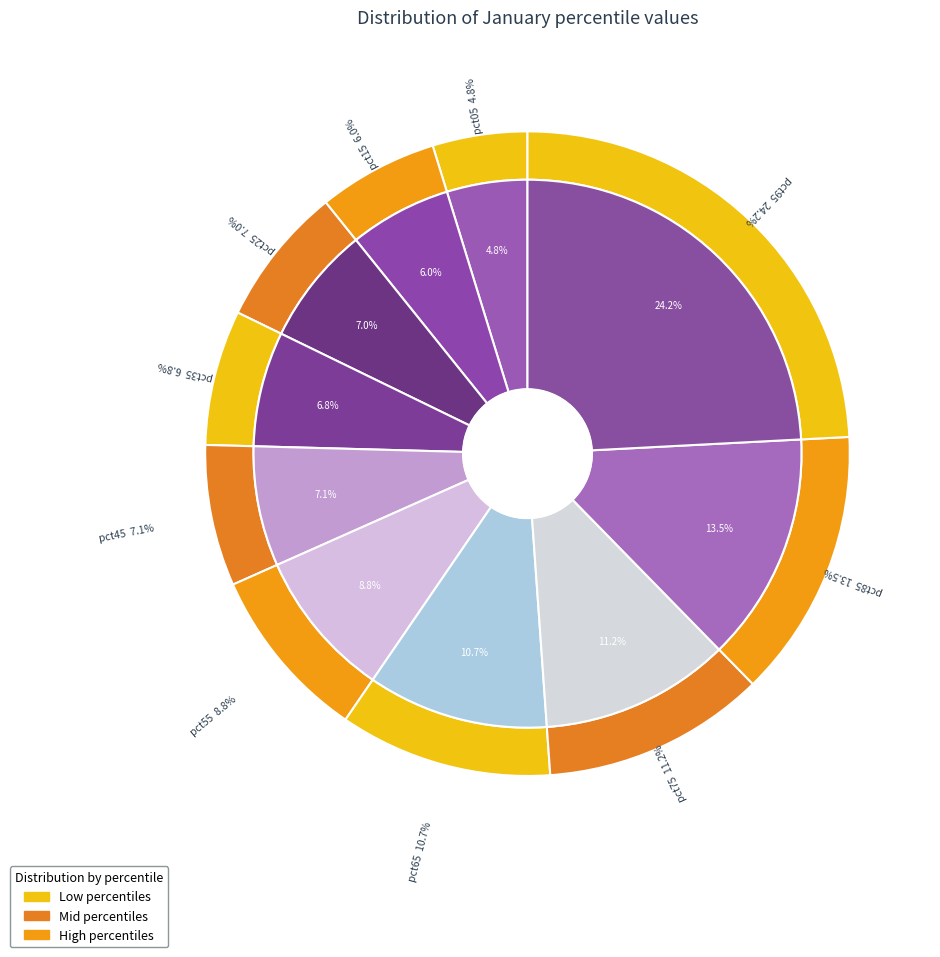

To the nearest percent, what percentage of the pie is pct15?

6%